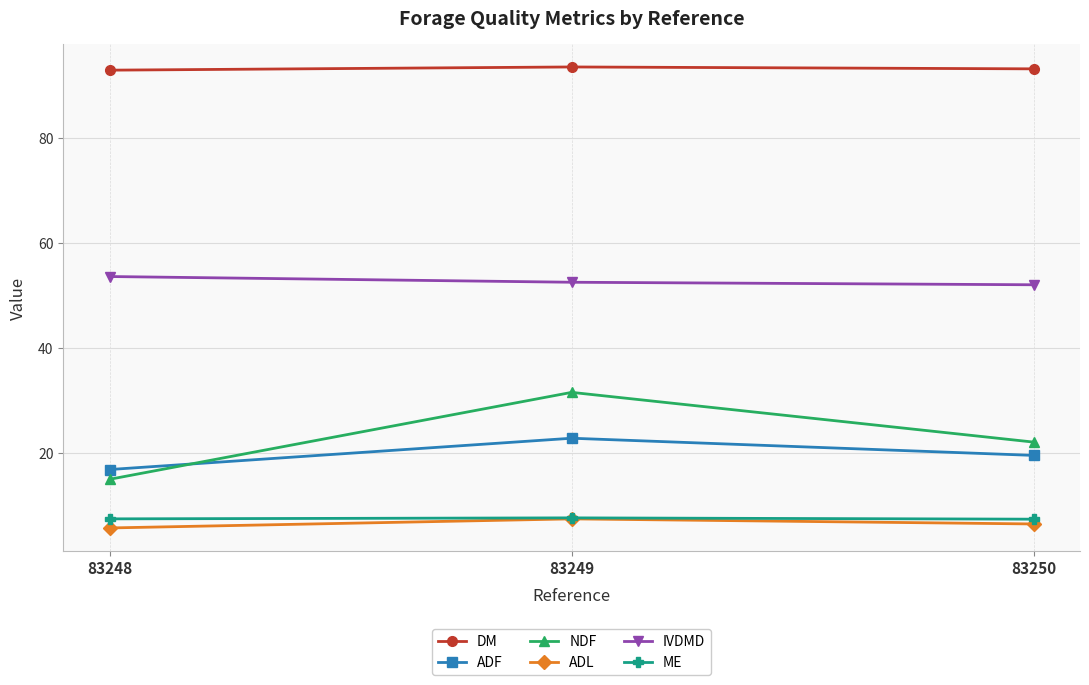

What is the highest value of the ME series?

7.7